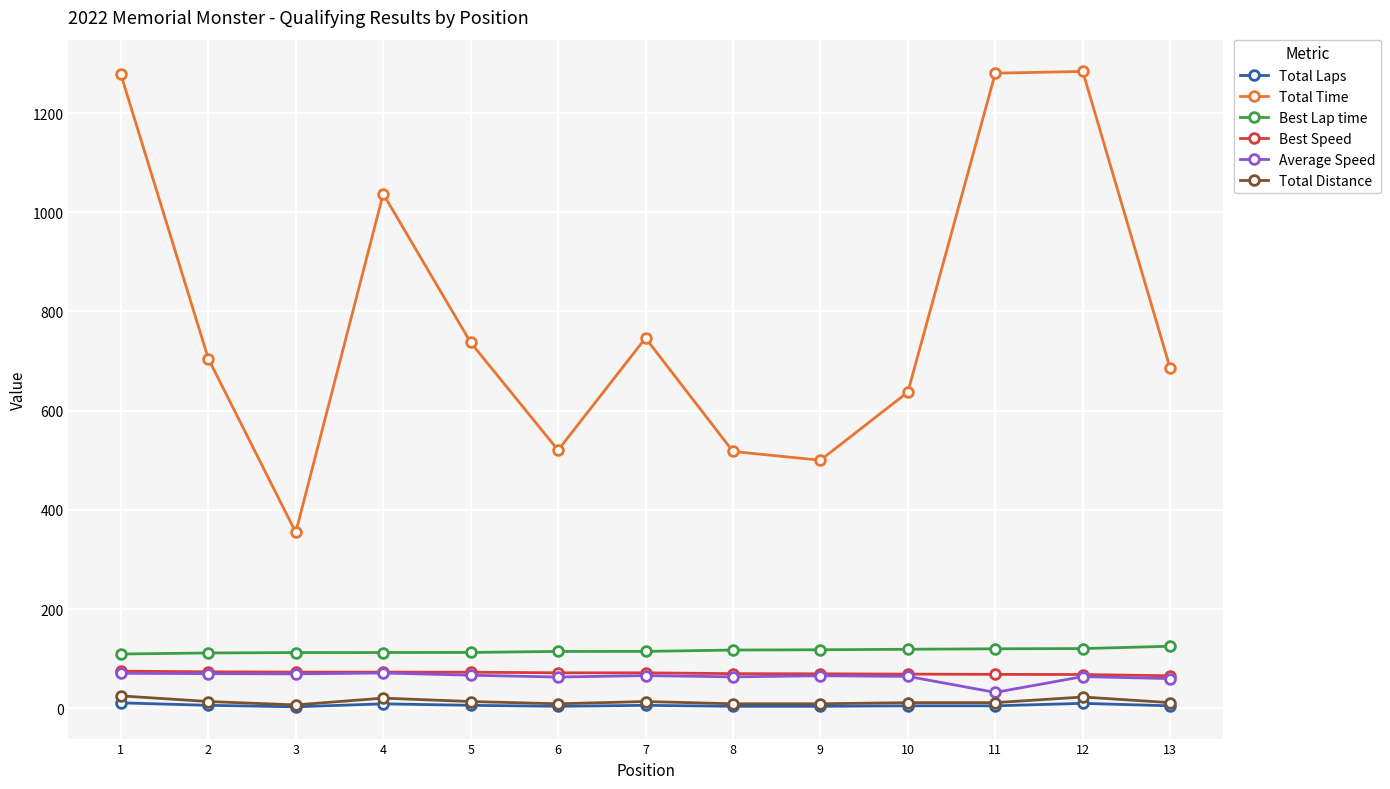

True or false: Total Laps and Best Speed cross at least once.

False